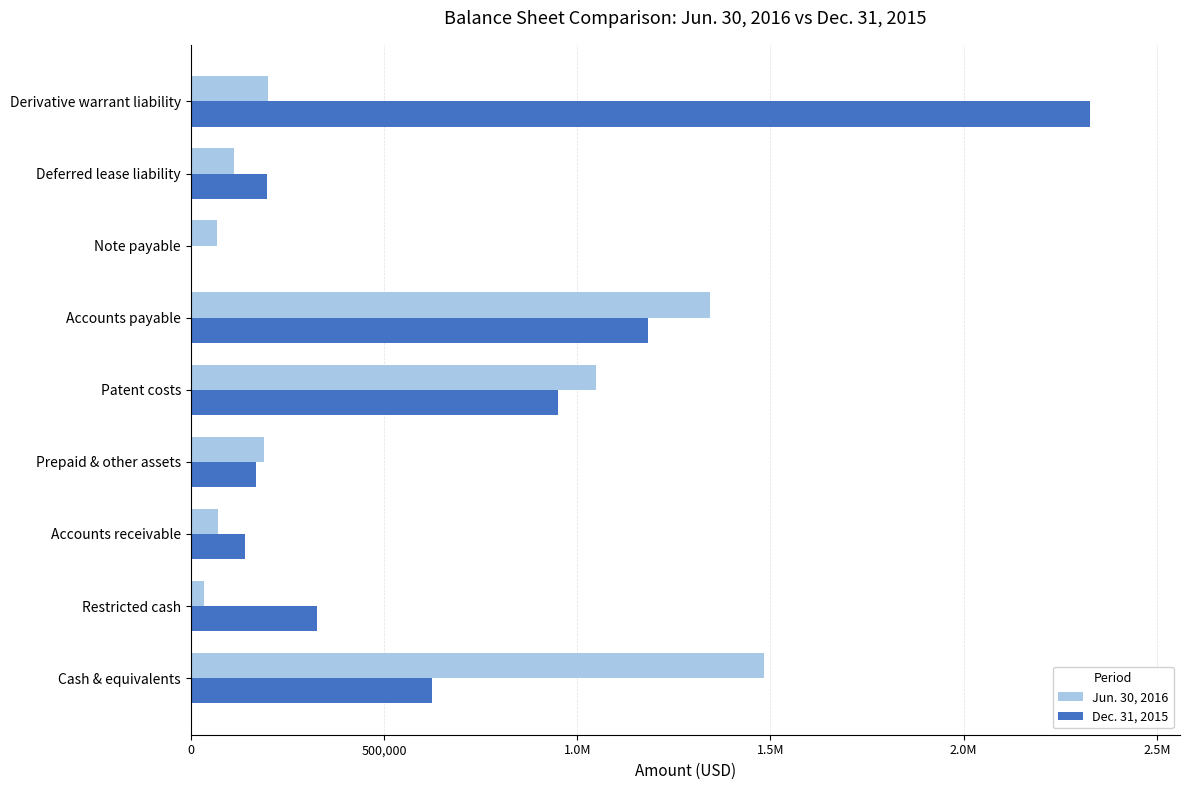

What are all the series names shown in the legend?

Jun. 30, 2016, Dec. 31, 2015